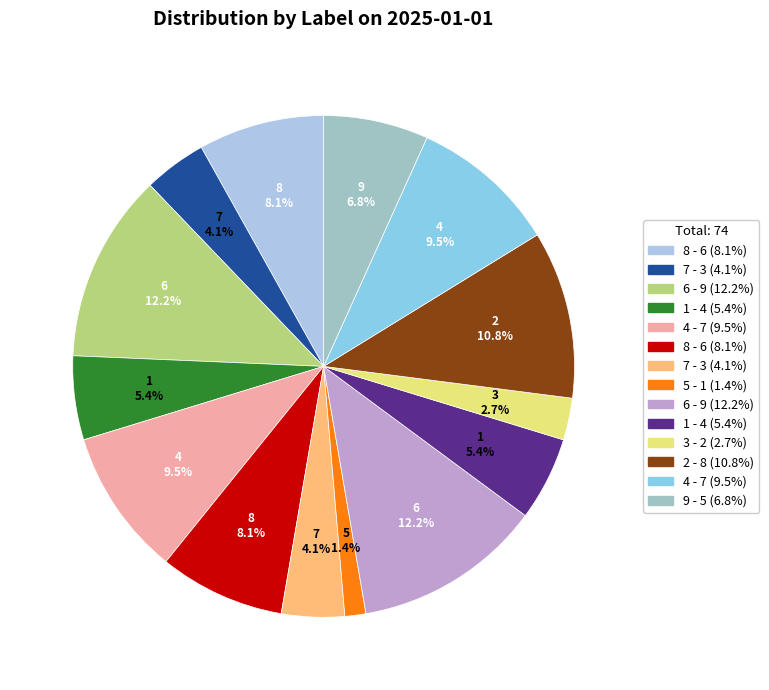

How many slices are in this pie chart?

14